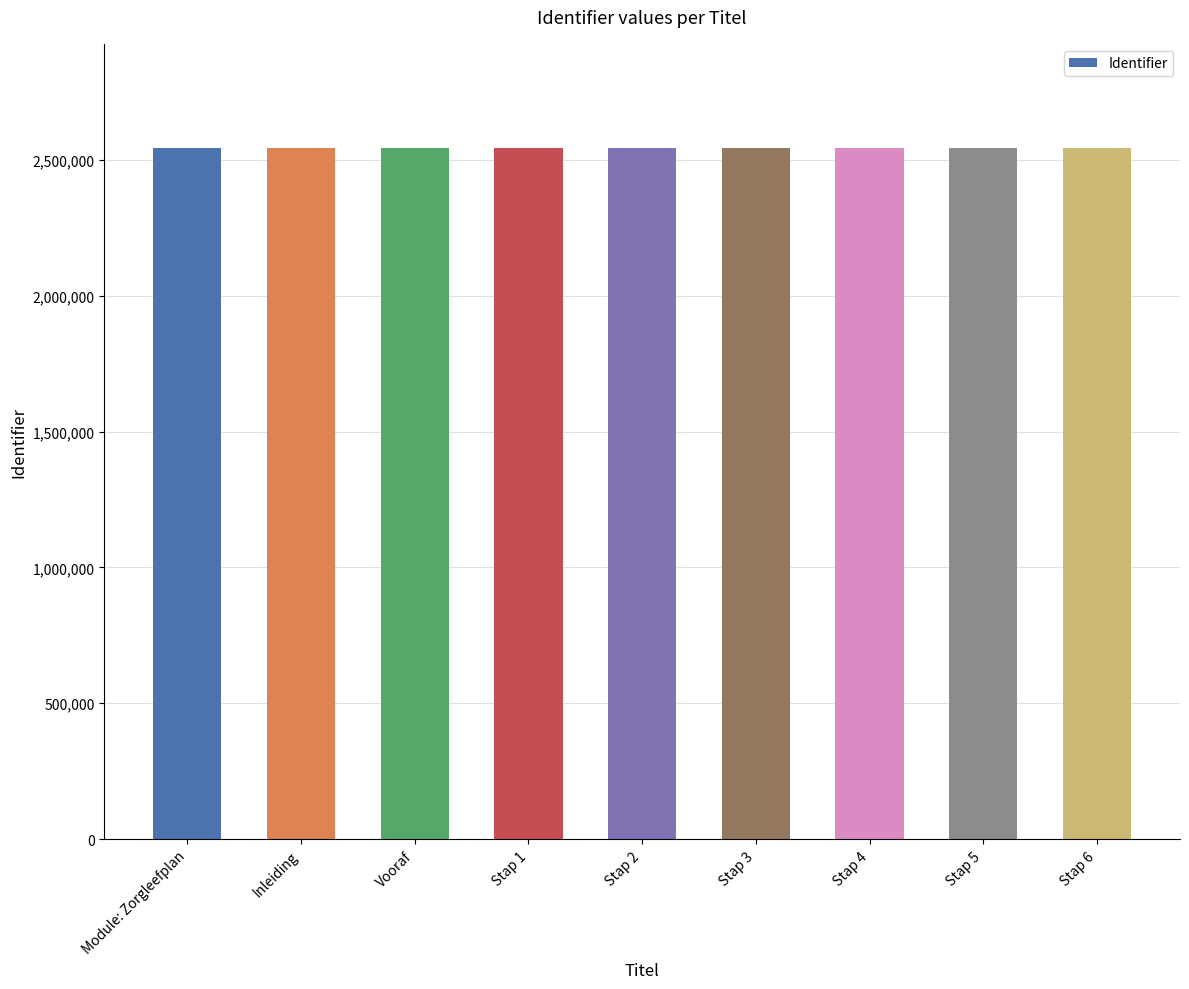

What is the difference between the maximum and second lowest values?

21